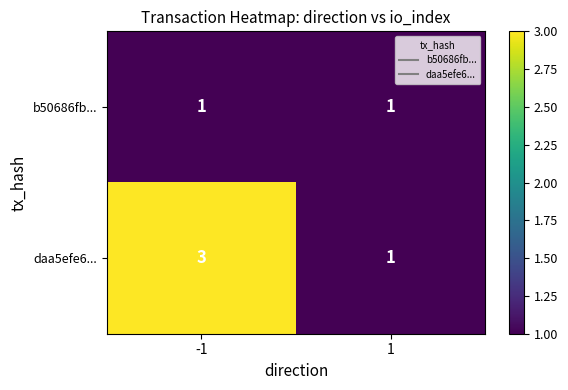

What is the sum of the daa5efe6... values at -1 and 1?

4